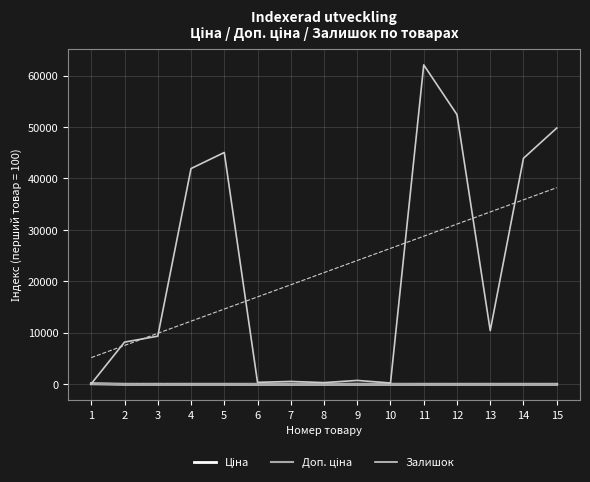

At how many categories does at least one series exceed 44086?

4